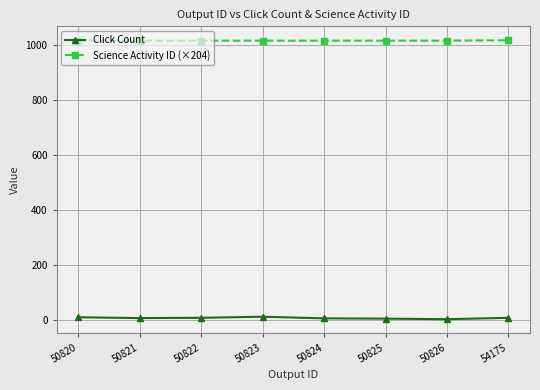

What is the approximate value of Science Activity ID (×204) at 50825?

1015.7